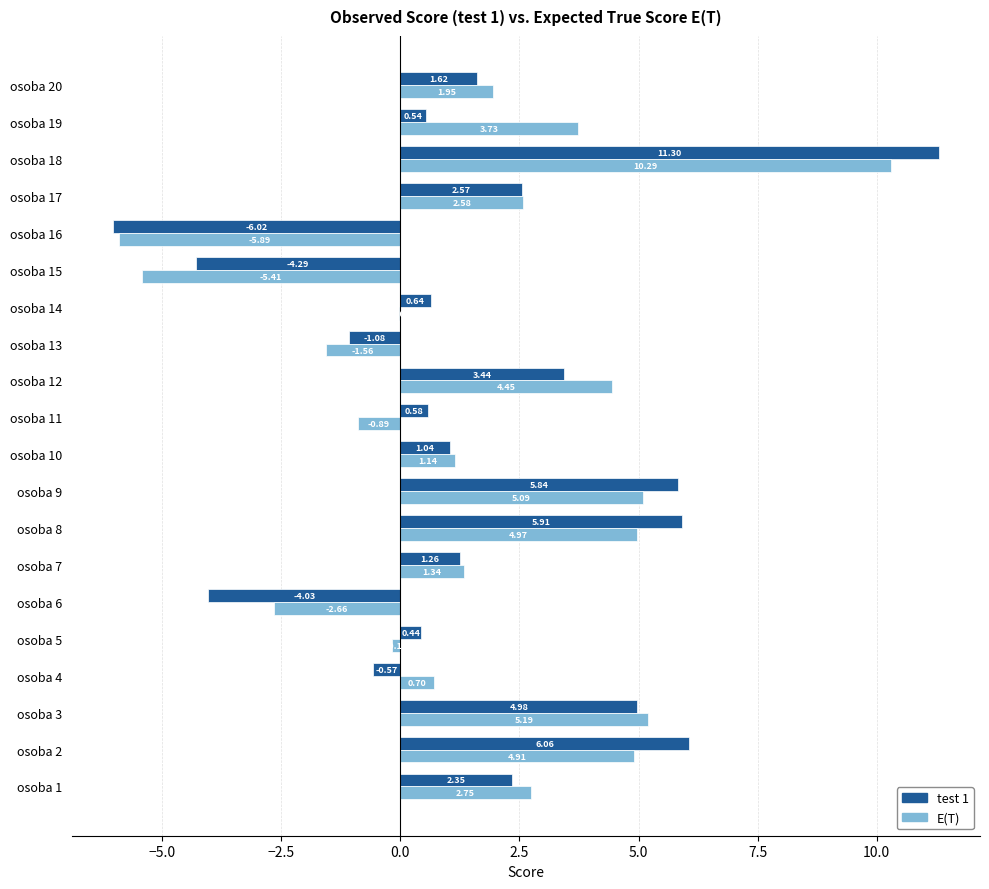

At which category is the sum across all series the highest?

osoba 18